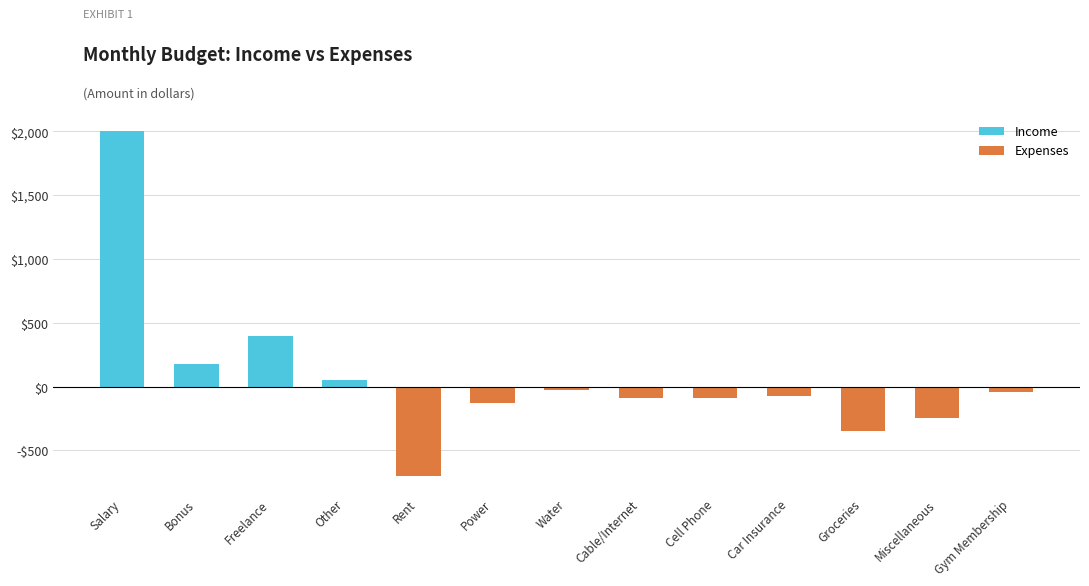

What is the label of the 12th bar from the right?

Bonus